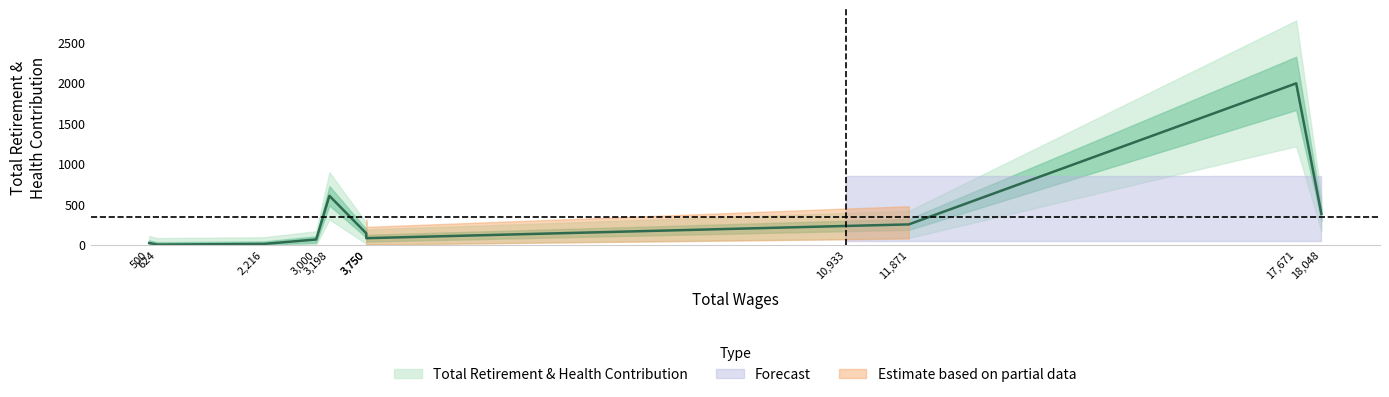

Does the chart have visible grid lines?

No